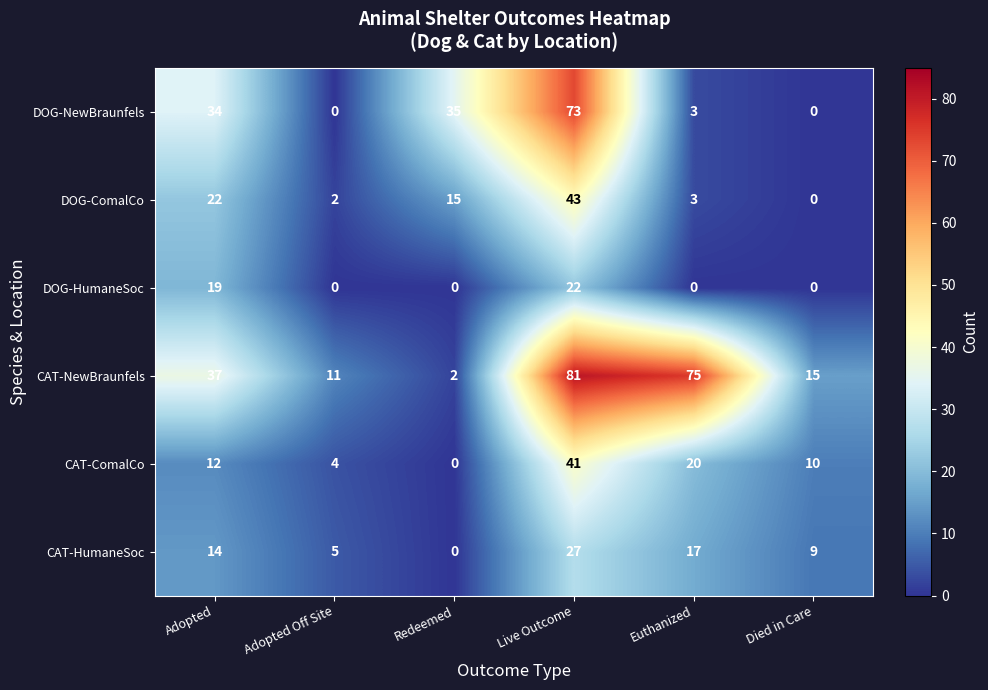

Rank the series by their maximum value, from lowest to highest.

DOG-HumaneSoc, CAT-HumaneSoc, CAT-ComalCo, DOG-ComalCo, DOG-NewBraunfels, CAT-NewBraunfels